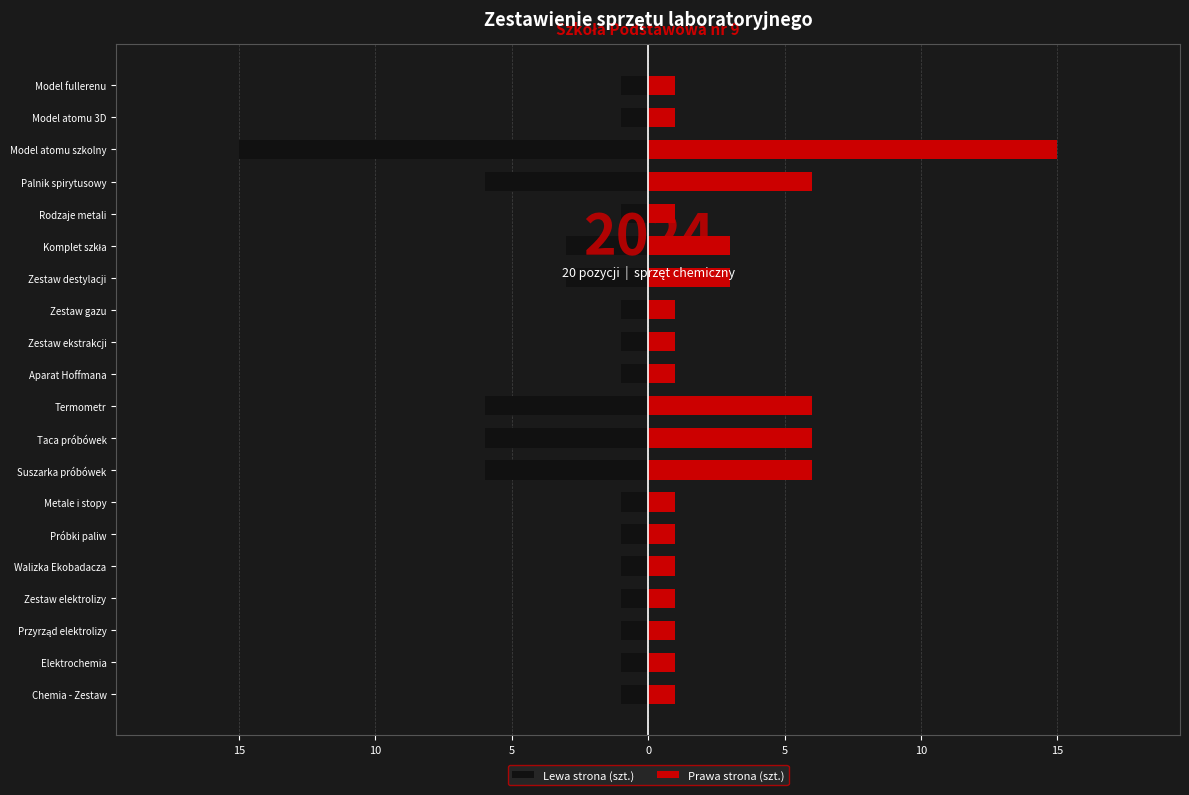

What is the difference between the maximum and minimum values in the Prawa strona (szt.) series?

14